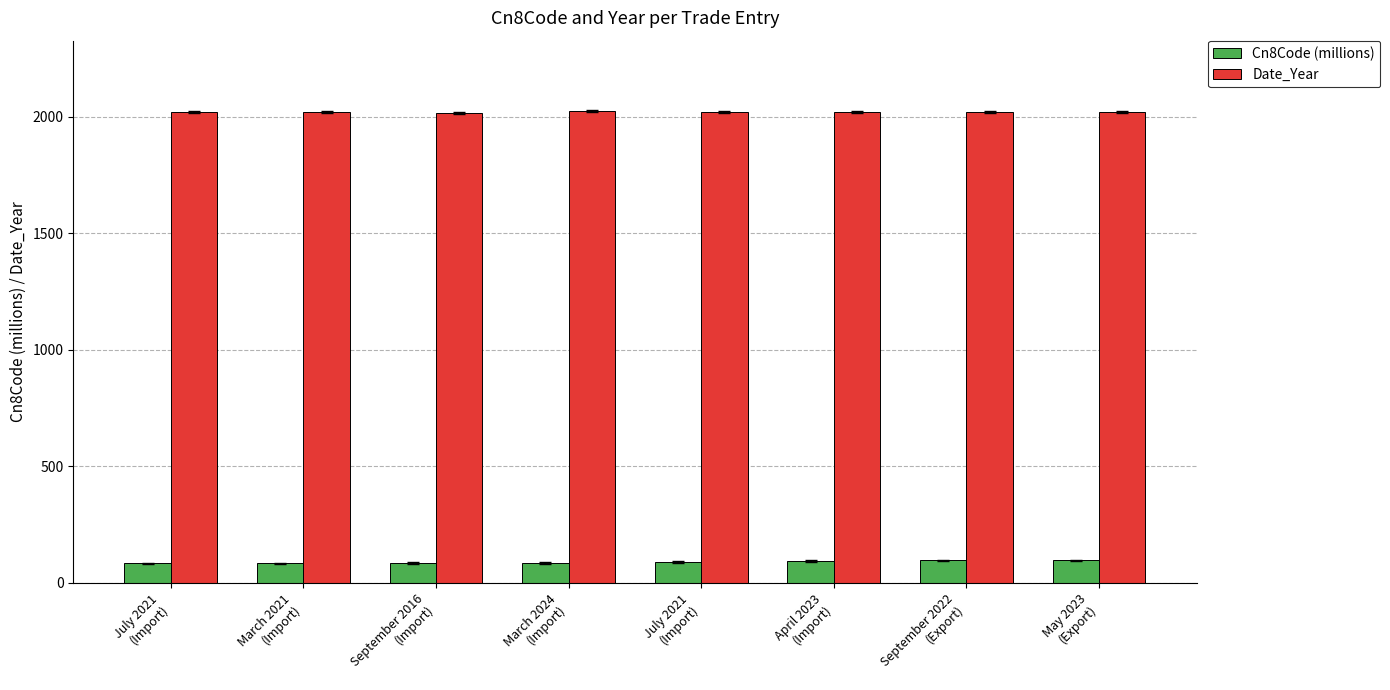

Reading left to right, transcribe all the data shown in this chart.

Cn8Code (millions): July 2021
(Import)=84.6	March 2021
(Import)=84.7	September 2016
(Import)=85.0	March 2024
(Import)=85.3	July 2021
(Import)=90.1	April 2023
(Import)=94.1	September 2022
(Export)=97.0	May 2023
(Export)=97.0
Date_Year: July 2021
(Import)=2021.0	March 2021
(Import)=2021.0	September 2016
(Import)=2016.0	March 2024
(Import)=2024.0	July 2021
(Import)=2021.0	April 2023
(Import)=2023.0	September 2022
(Export)=2022.0	May 2023
(Export)=2023.0